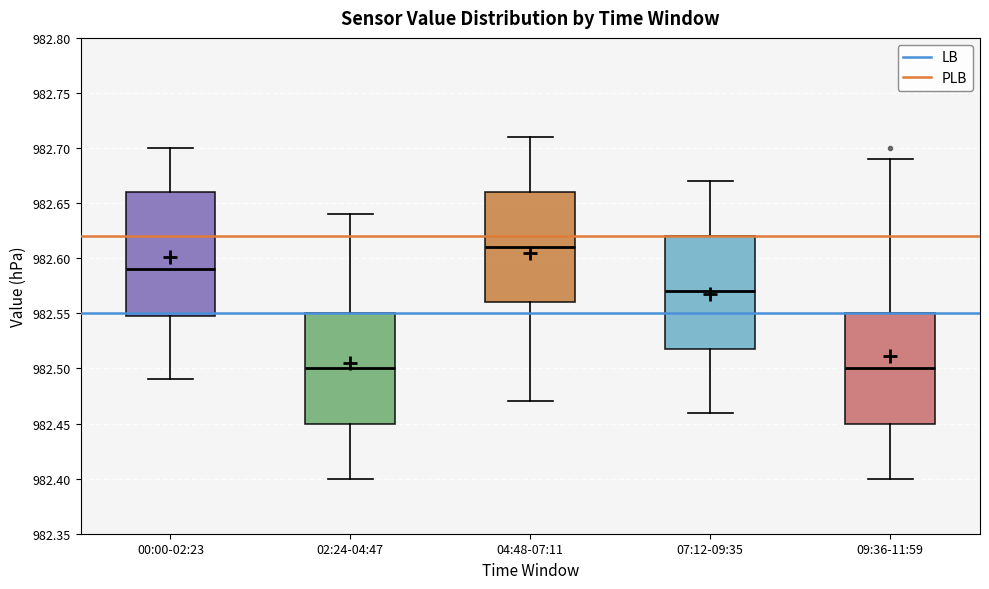

Where is the upper edge of the box for 09:36-11:59 on the y-axis? The values are not printed on the chart, so give them approximately, as read against the axis.

982.55